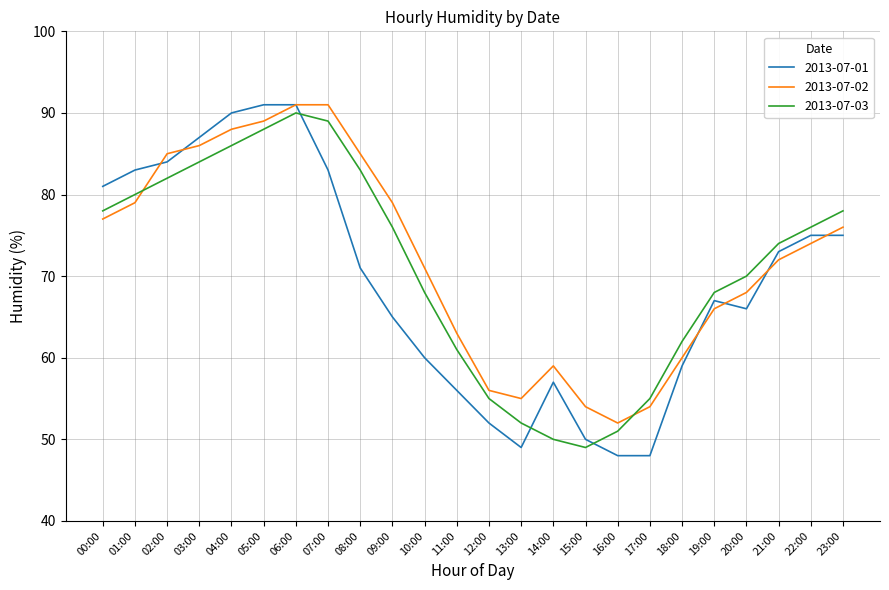

Which series has the widest spread of values?

2013-07-01